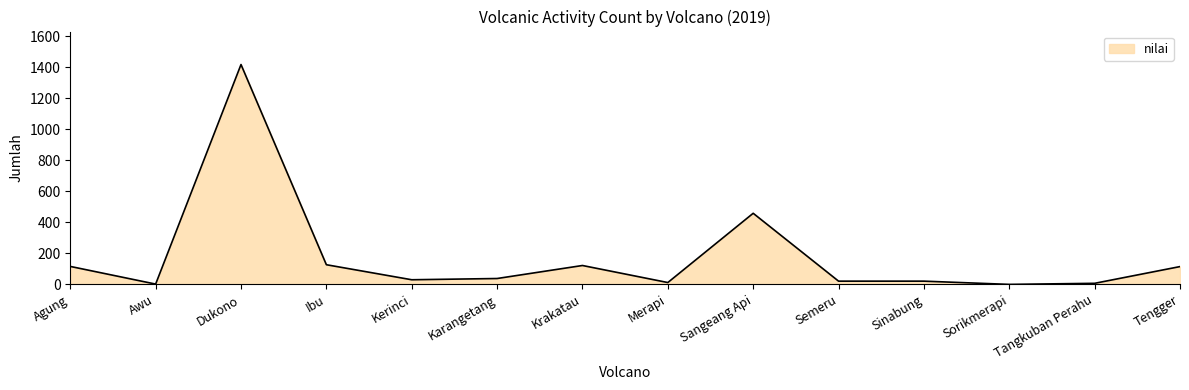

Count the number of categories in the chart.

14